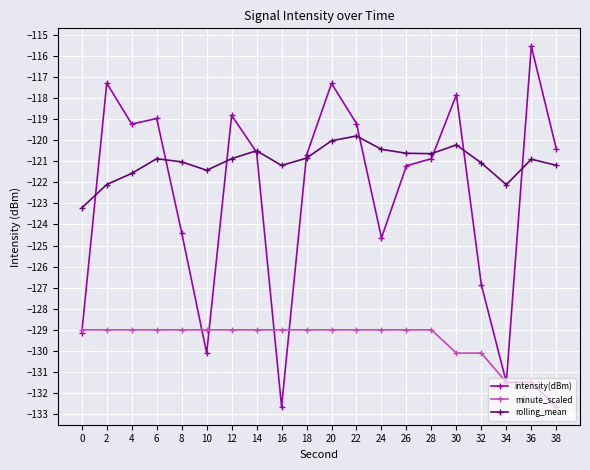

How many values in the intensity(dBm) series exceed -120?

8